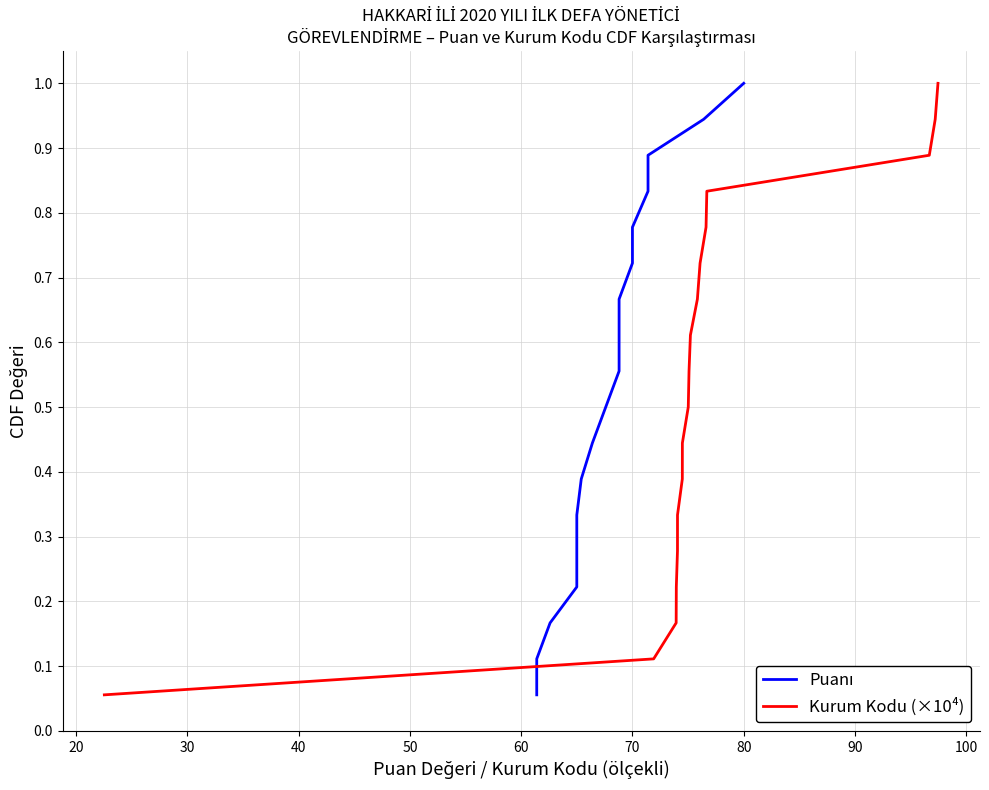

What is the smallest value displayed?

0.1